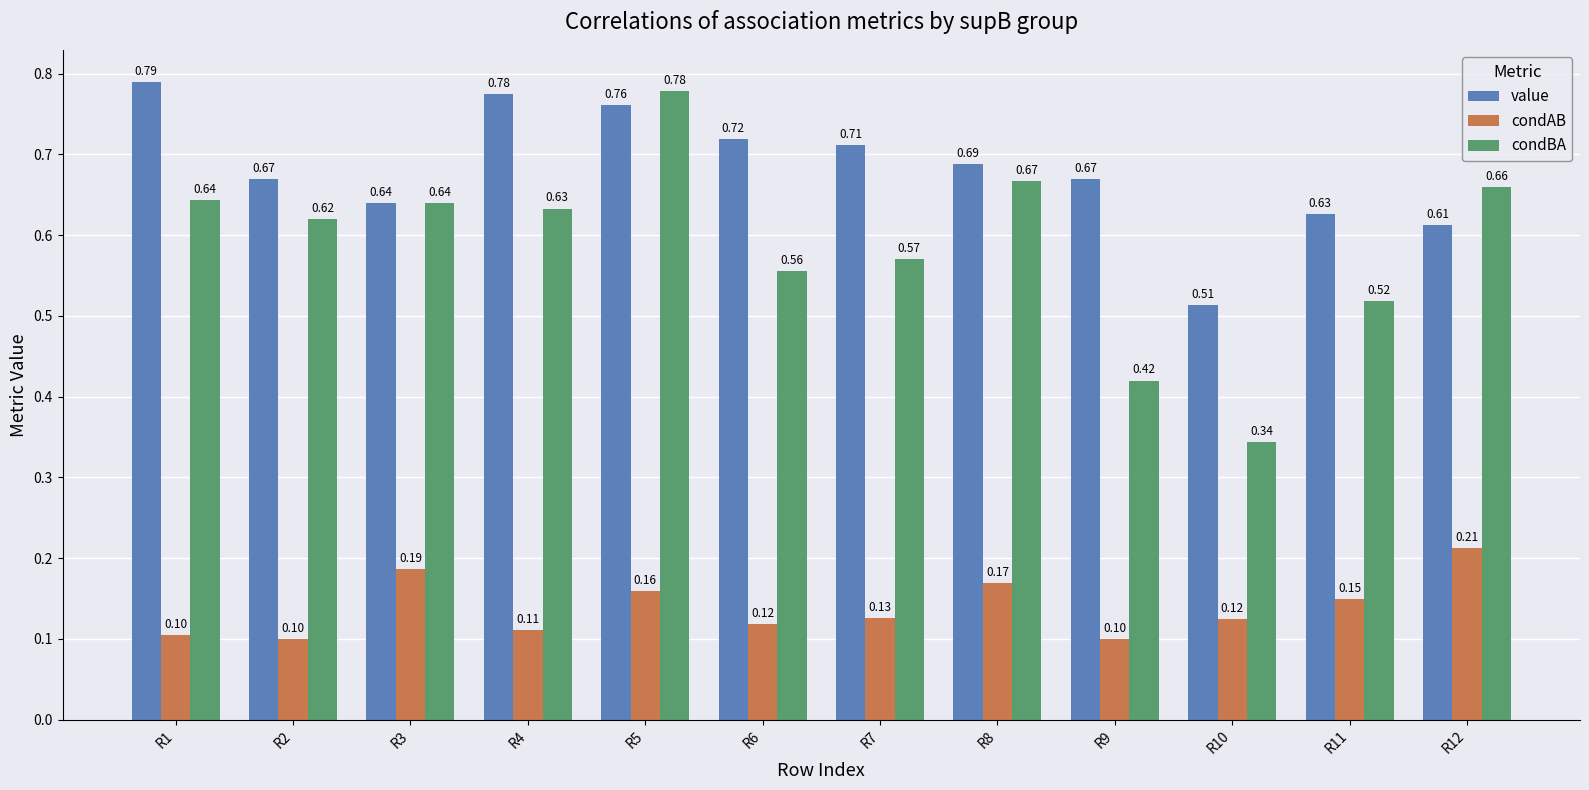

At R2, list the series in order from smallest to largest.

condAB, condBA, value